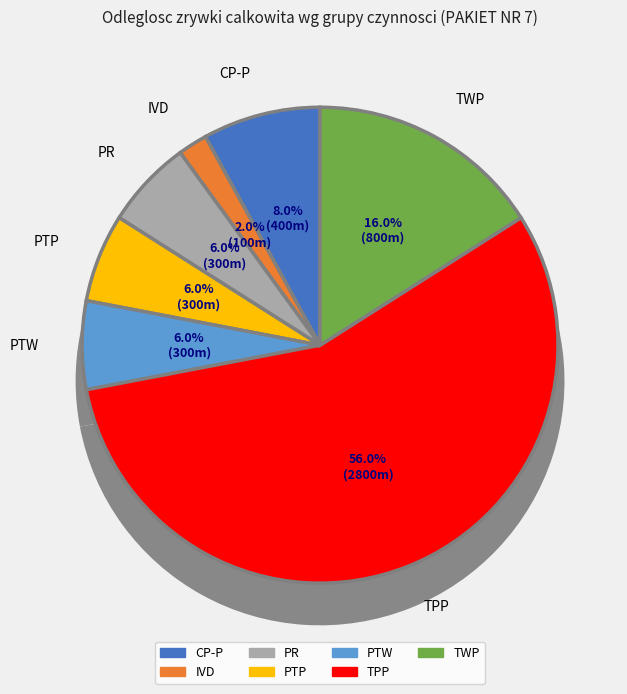

Between PTP and TWP, which is larger?

TWP